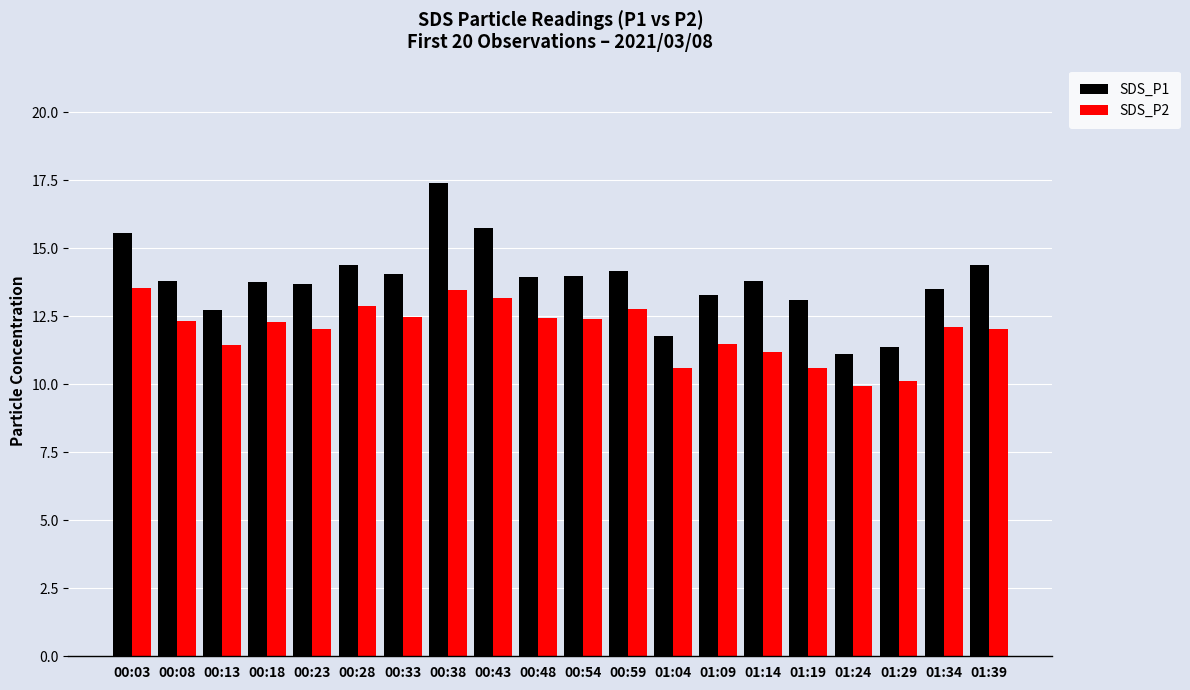

Rank the series by their average value, from highest to lowest.

SDS_P1, SDS_P2